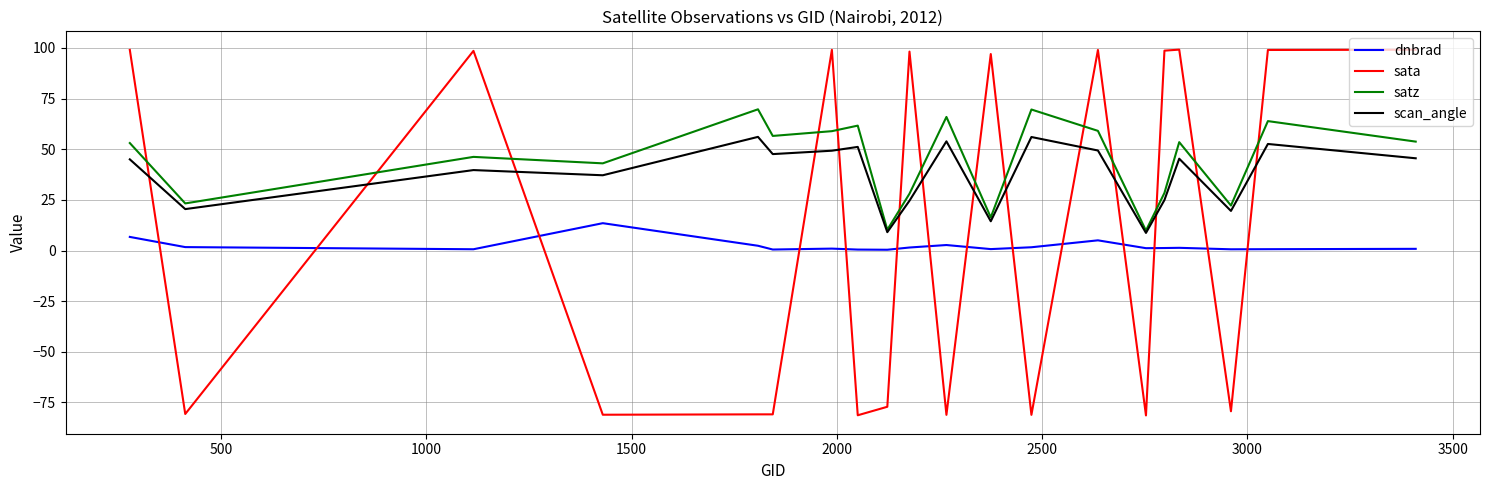

How many interior local peaks does the satz series have?

7